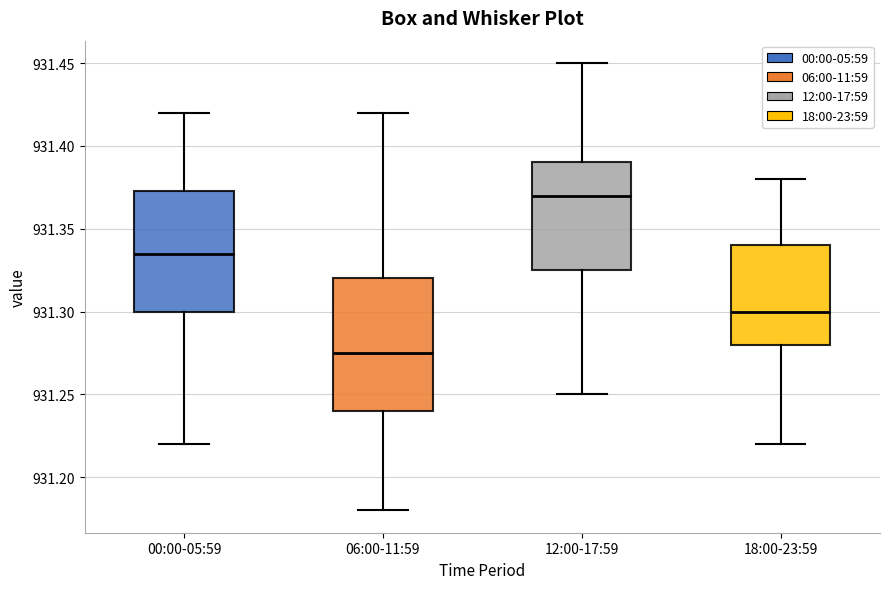

Where does the upper whisker of the box for 12:00-17:59 end on the y-axis? The values are not printed on the chart, so give them approximately, as read against the axis.

931.450